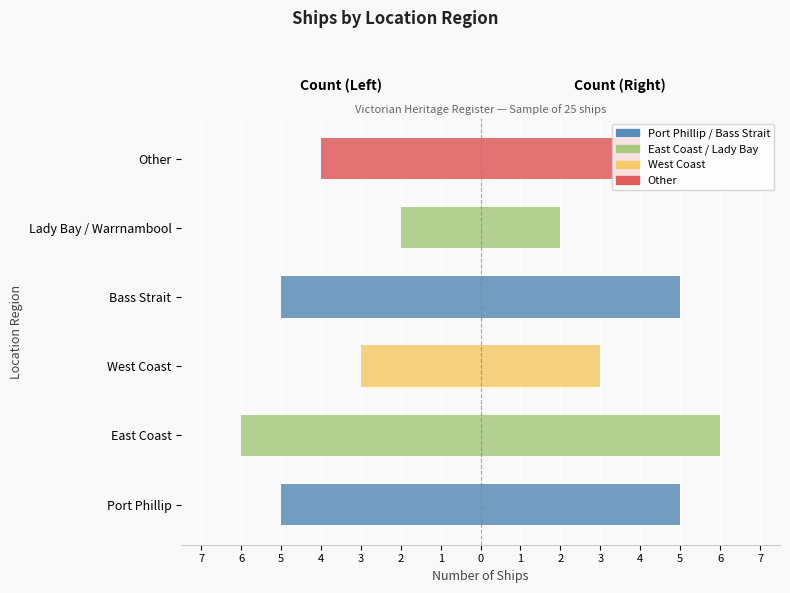

Rank the categories by value from lowest to highest.

East Coast, Port Phillip, Bass Strait, Other, West Coast, Lady Bay / Warrnambool